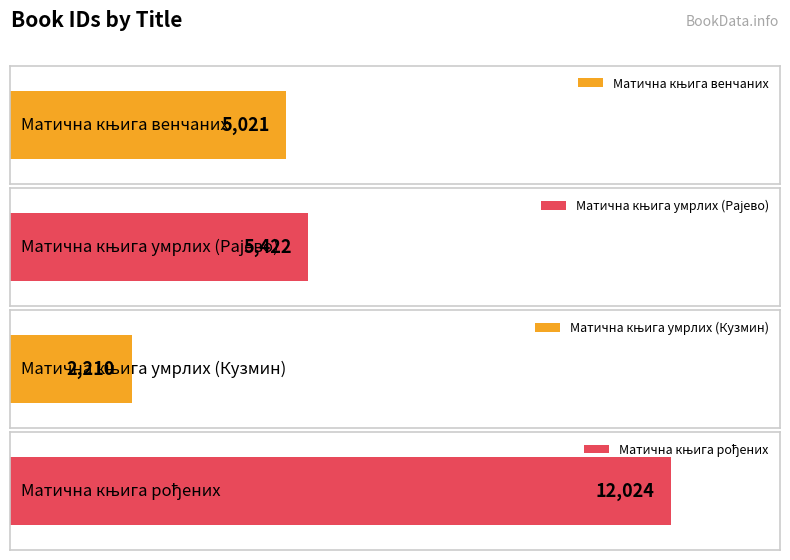

Between Матична књига умрлих (Рајево) and Матична књига умрлих (Кузмин), which is larger?

Матична књига умрлих (Рајево)